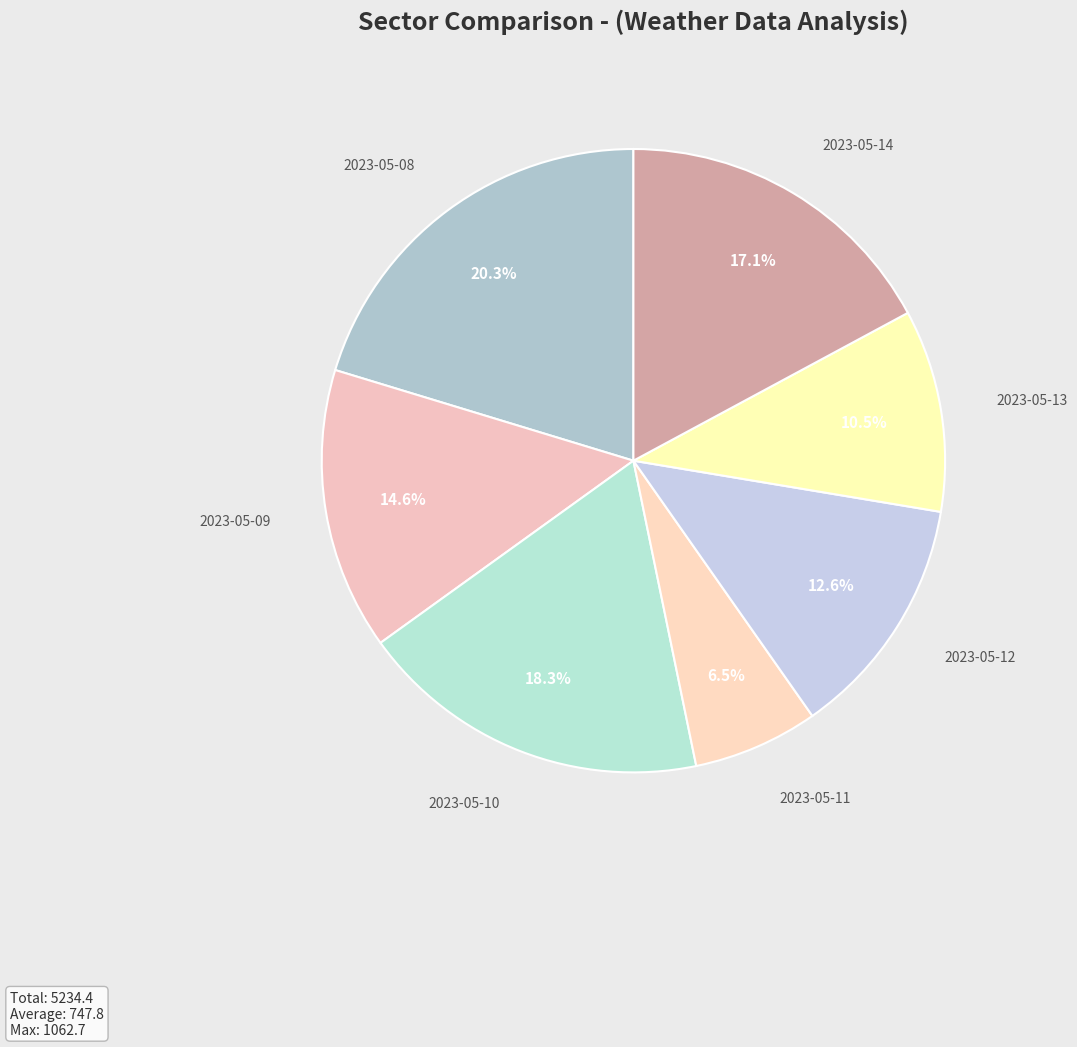

Which category has the smallest portion of the pie?

2023-05-11